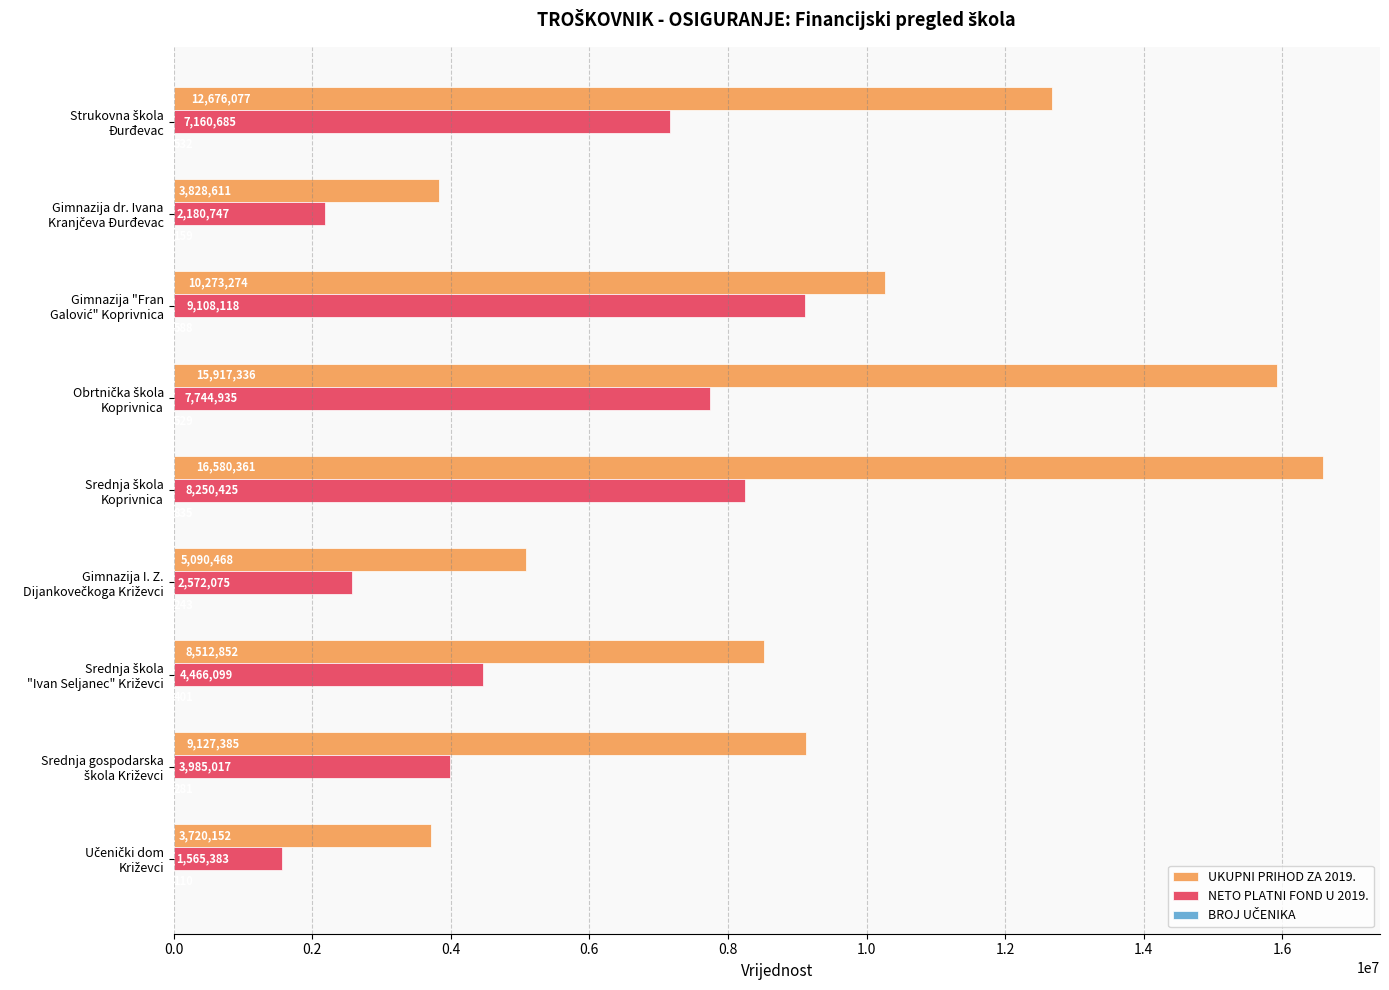

Which series has the largest total across all categories?

UKUPNI PRIHOD ZA 2019.